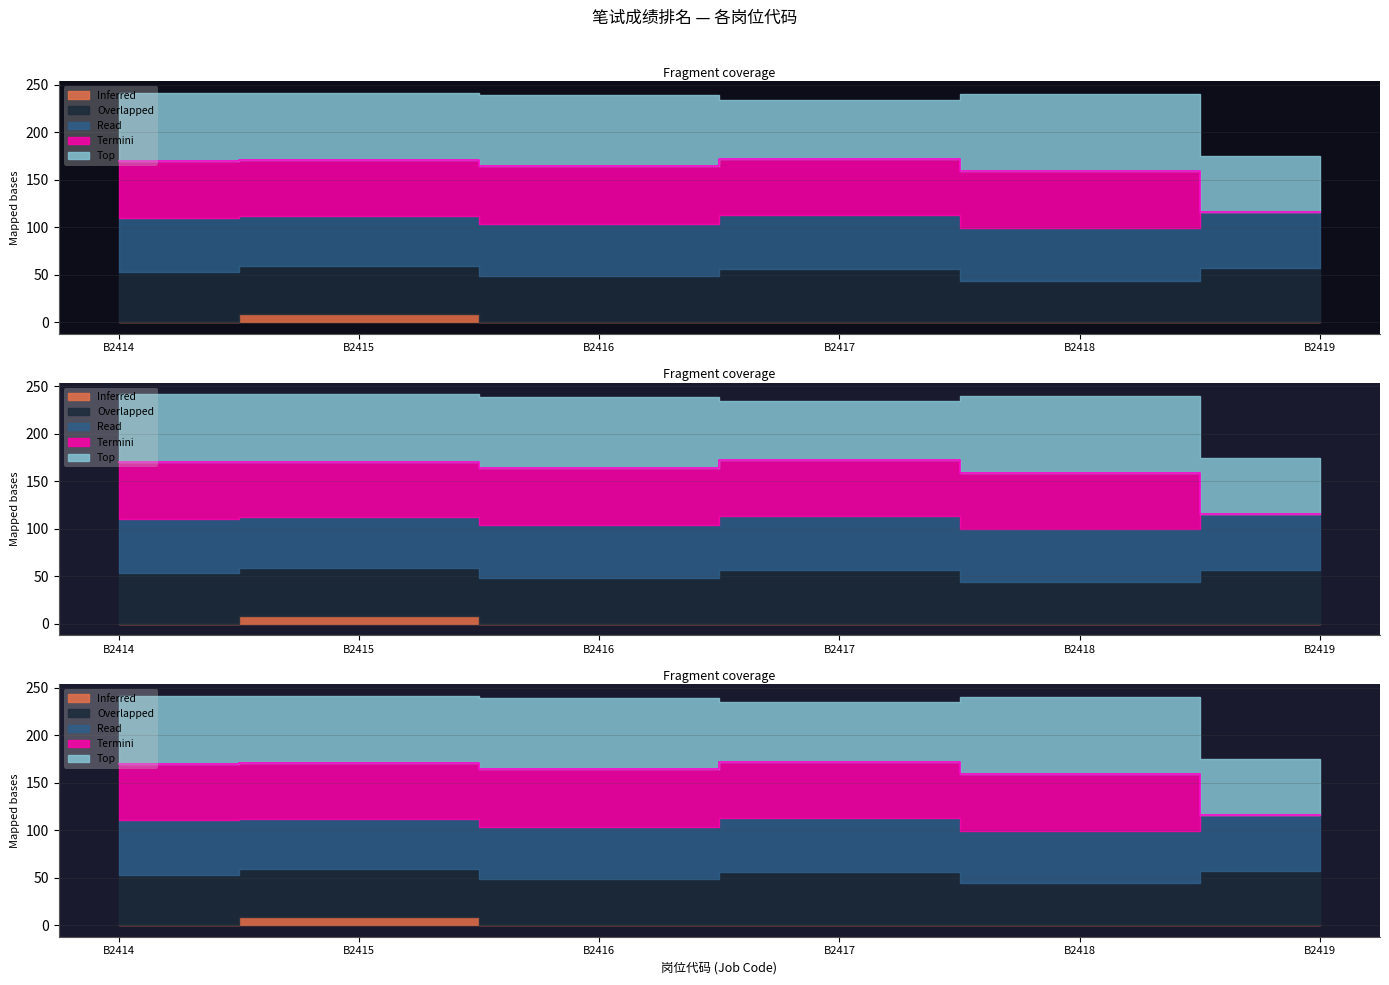

Does the chart display data point markers on the line(s)?

No